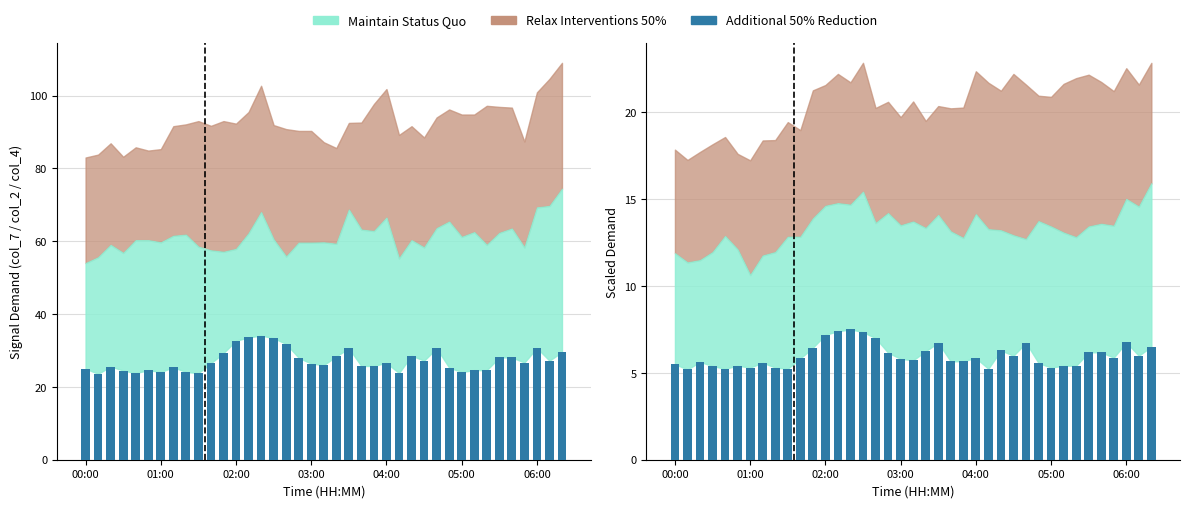

What is the change in value from 10 to 30?

-0.5